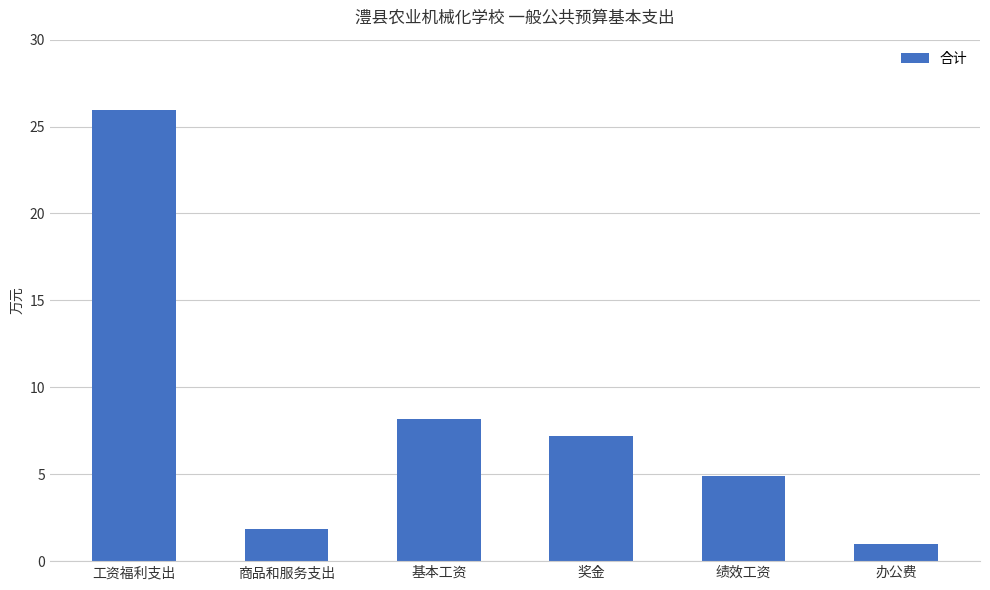

What is the minimum value shown in the chart?

1.0